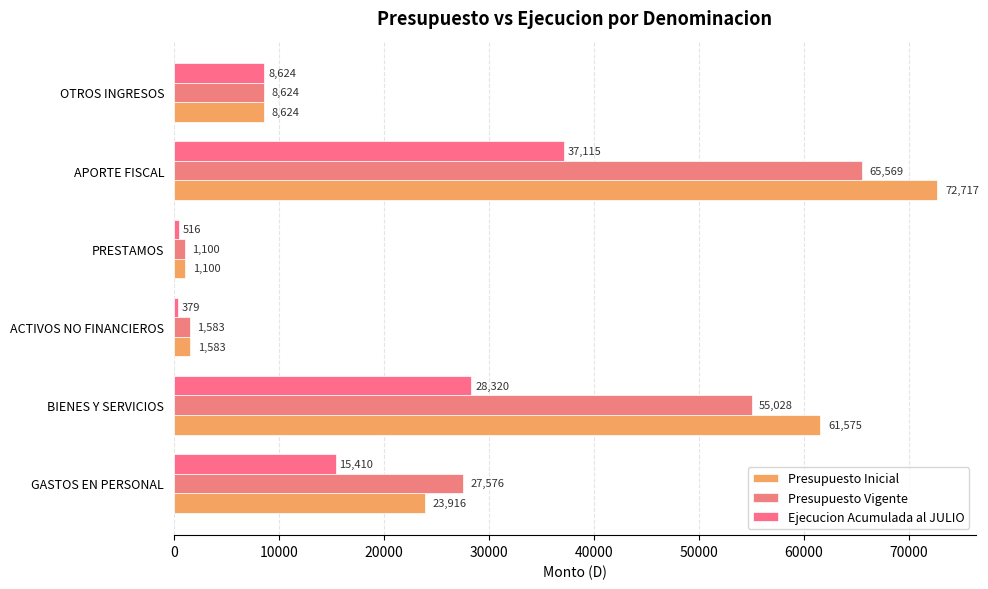

What is the sum of all Ejecucion Acumulada al JULIO values?

90364